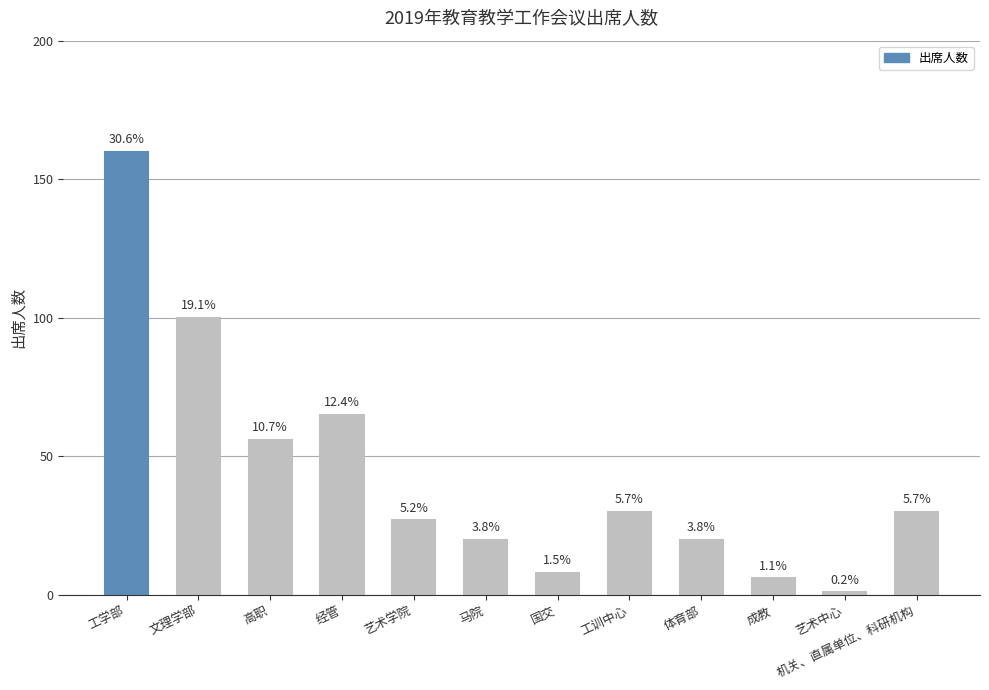

Is it true that the value at 机关、直属单位、科研机构 is 30?

True